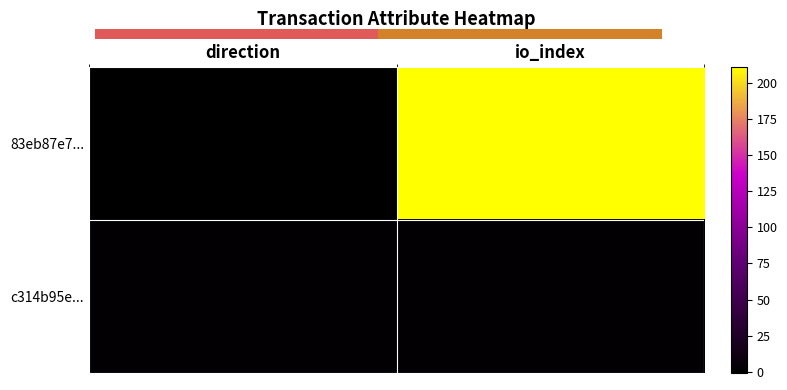

Is it true that 83eb87e7... equals -2 at direction?

False